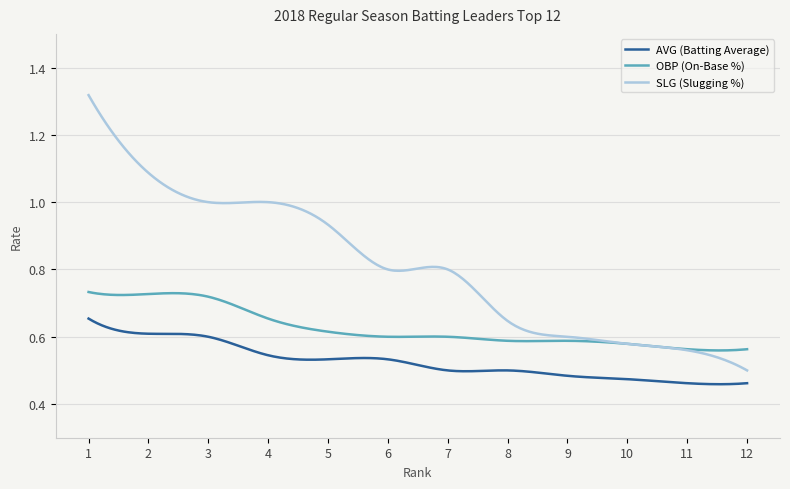

Which series has the widest spread of values?

SLG (Slugging %)